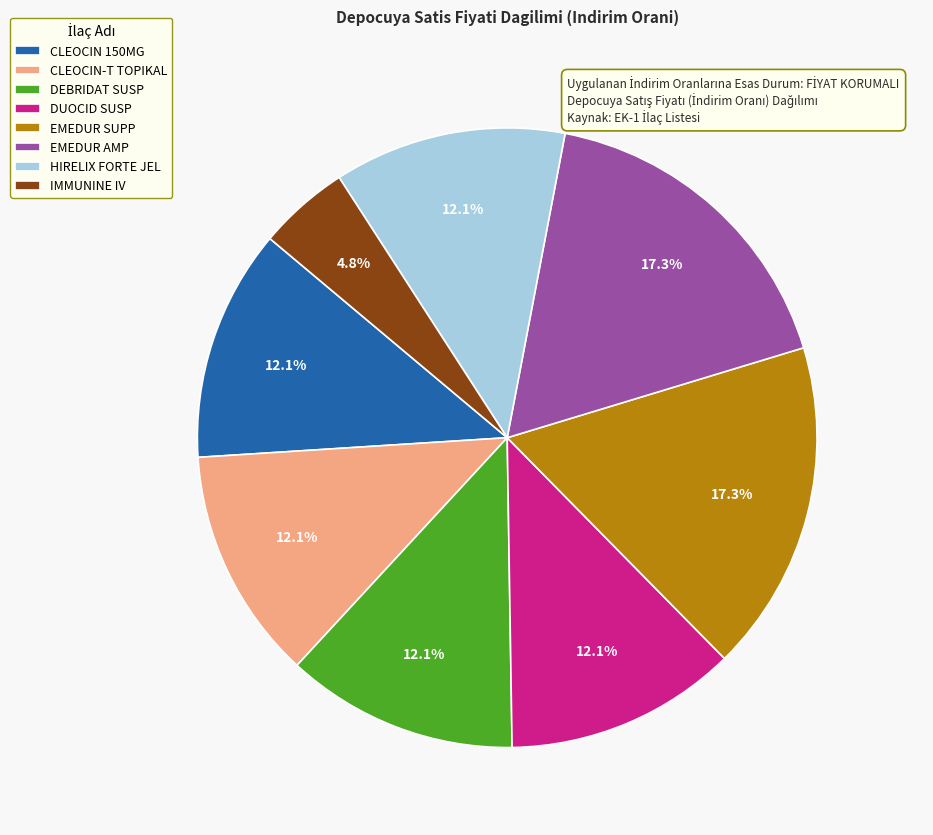

What is the smallest slice in the pie chart?

IMMUNINE IV